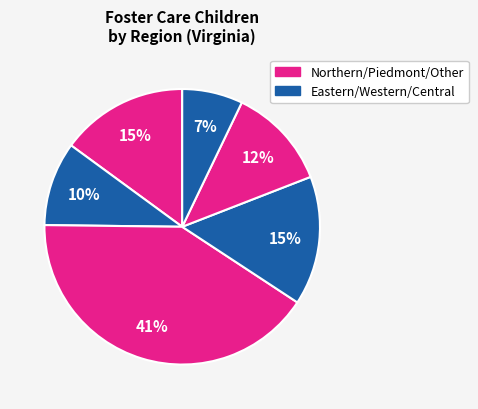

How many segments does this pie chart have?

6